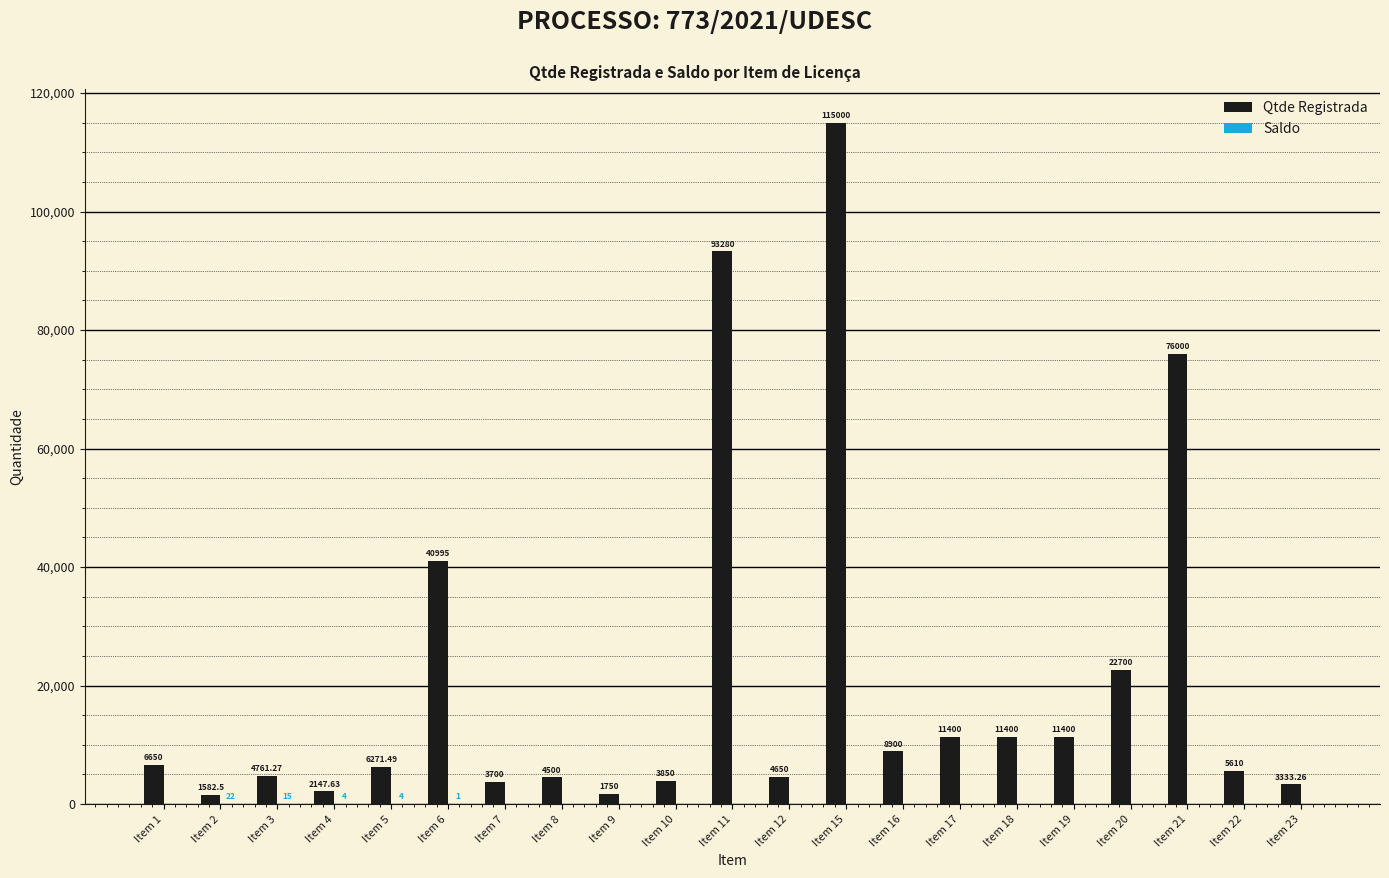

Which series has the largest total across all categories?

Qtde Registrada